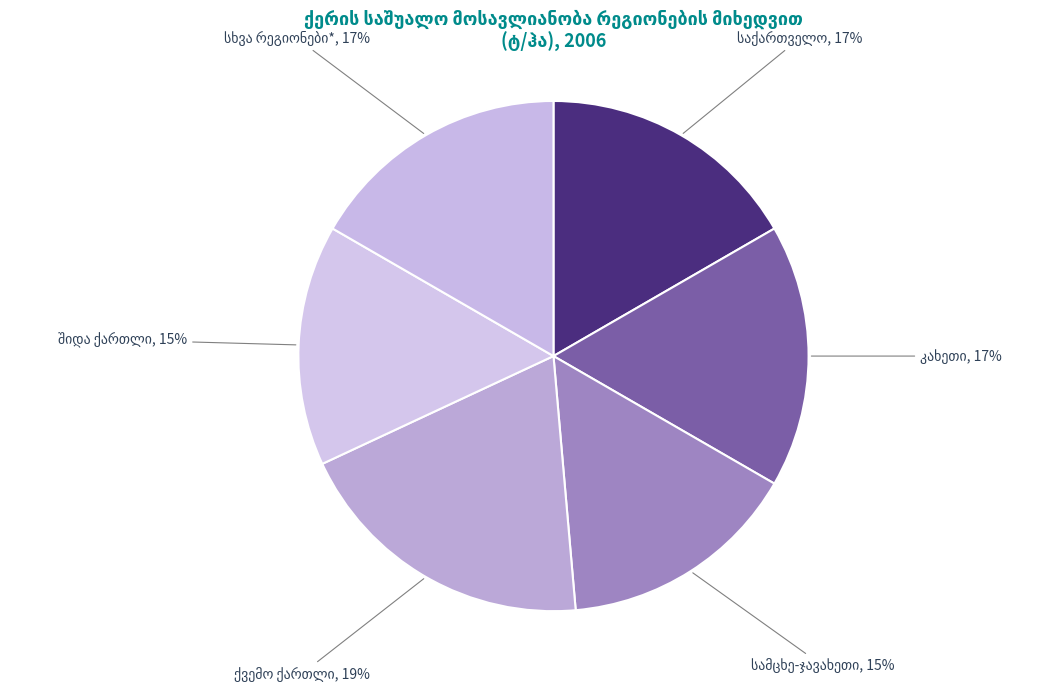

Does any single category account for the majority?

No